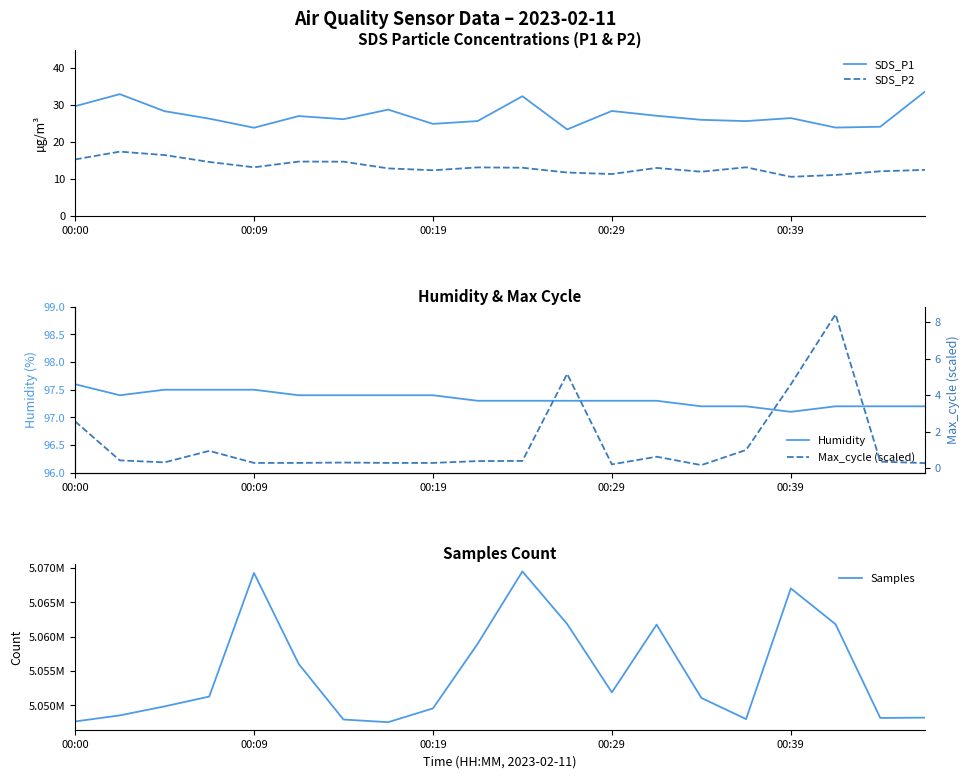

Does the chart have visible grid lines?

No